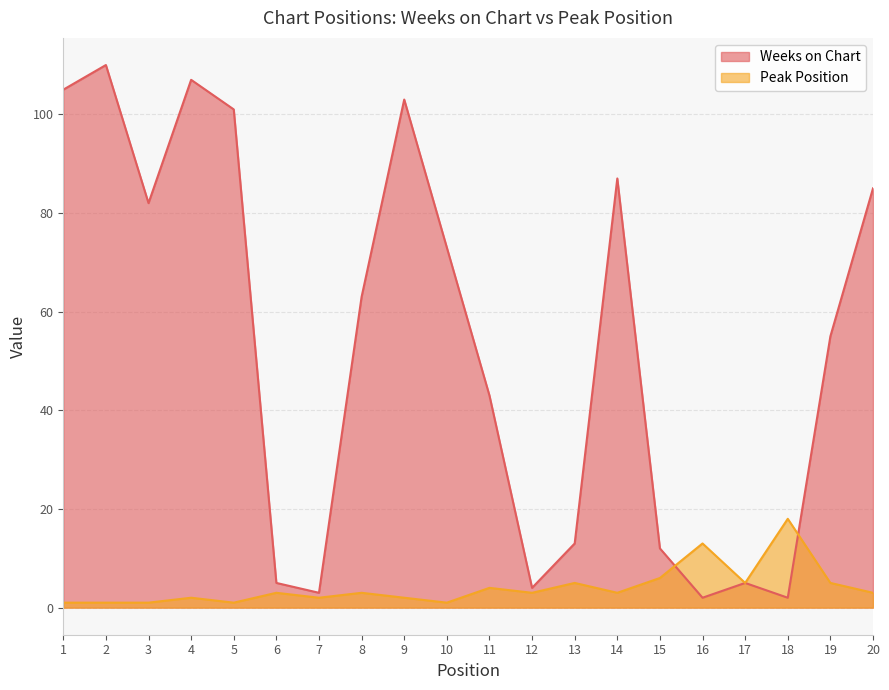

True or false: Peak Position and Weeks on Chart intersect in this chart.

True